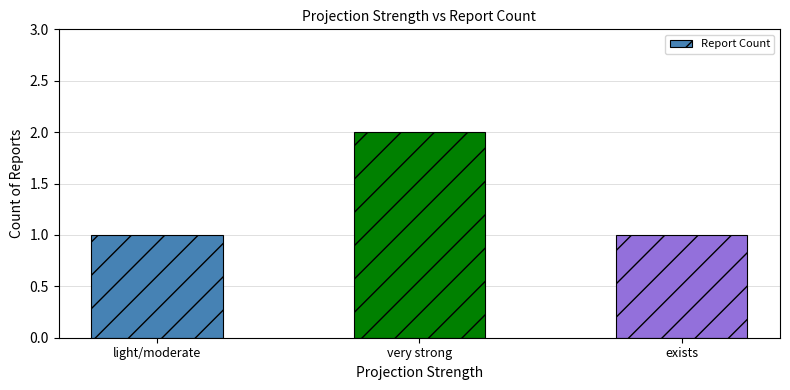

What is the ratio of the value at light/moderate to the value at very strong?

0.5